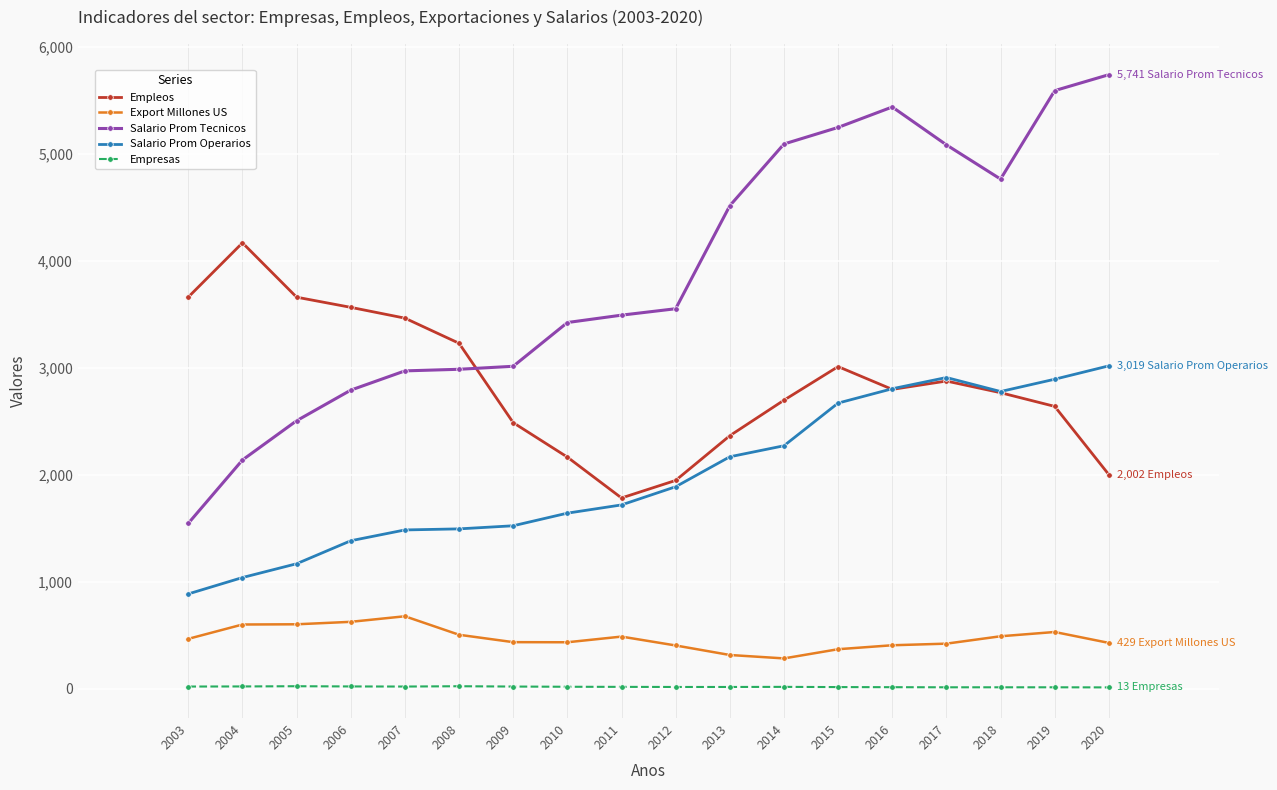

How many lines are shown in the chart?

5